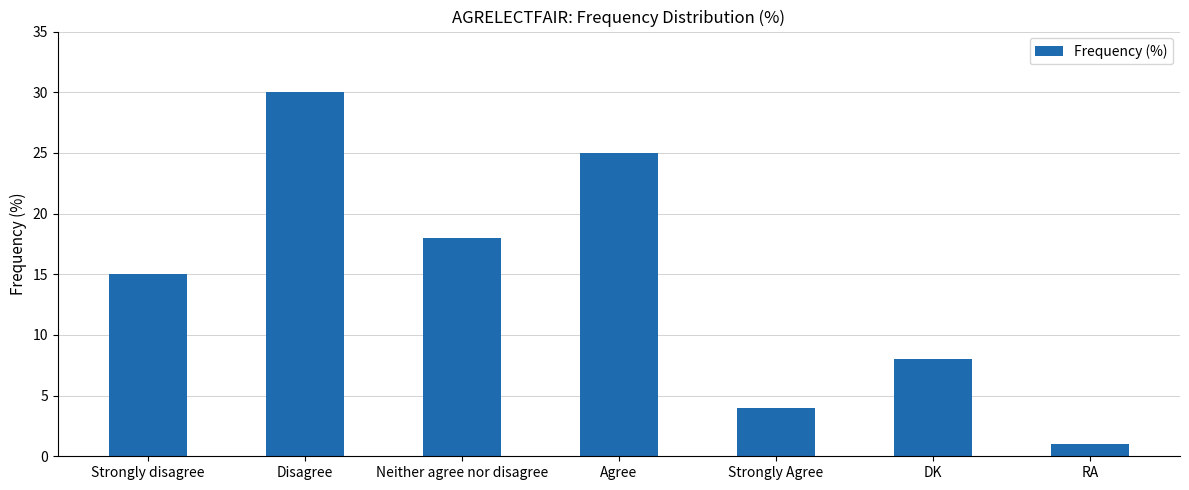

At which category does the chart reach its minimum across all series?

RA